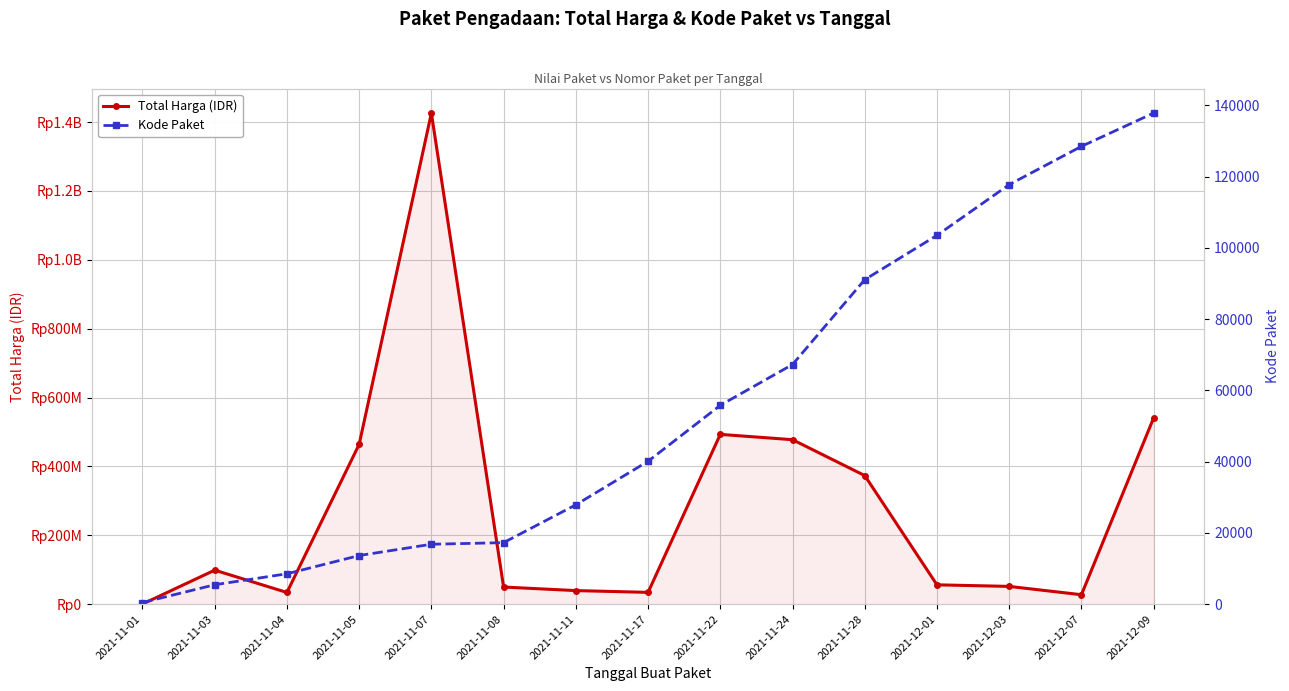

True or false: Kode Paket and Total Harga (IDR) cross at least once.

False